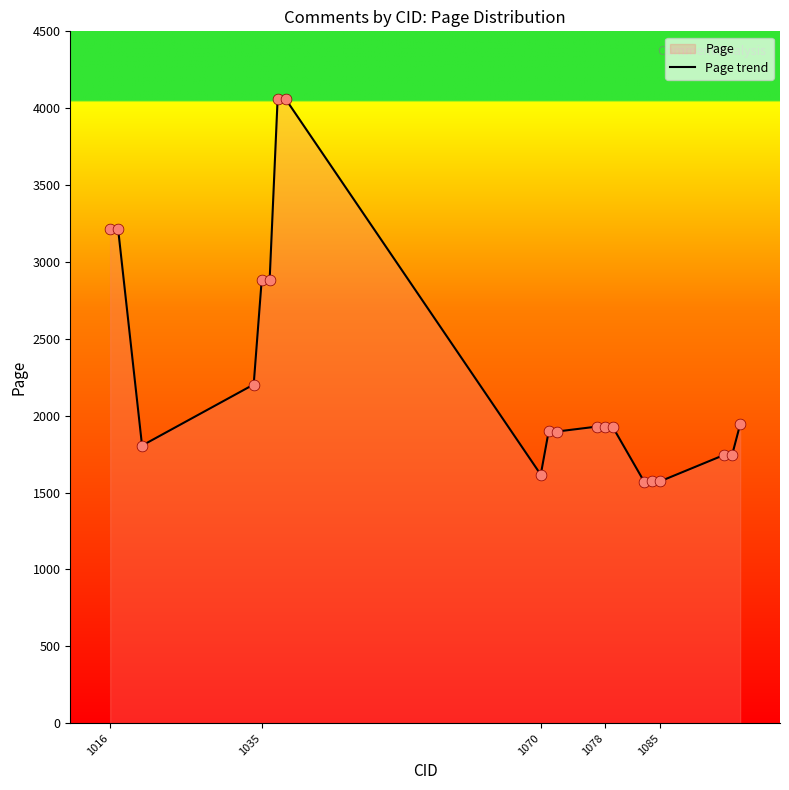

What is the change in value from 1016 to 1085?

-1639